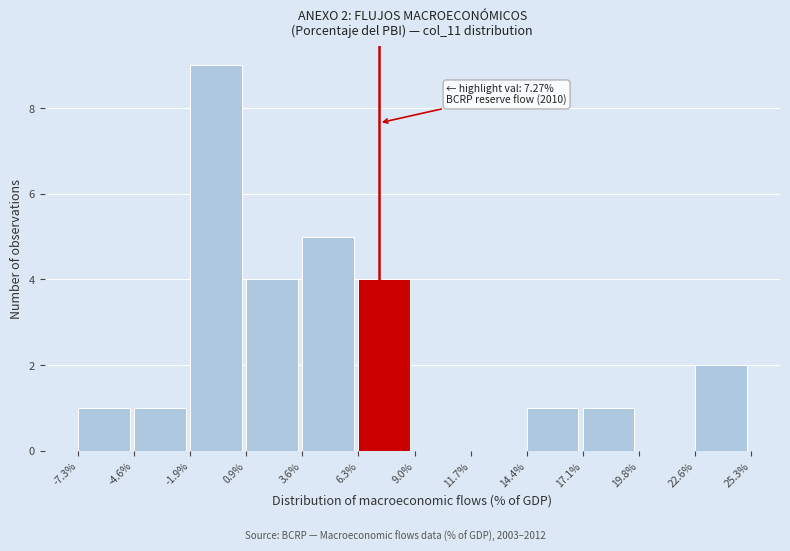

Which range on the x-axis has the tallest bar?

-1.9% to 0.9%